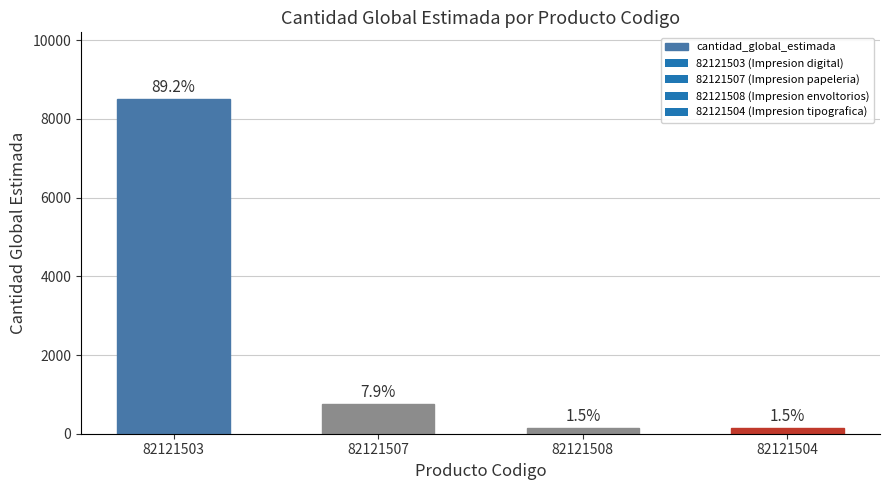

The value at 82121507 is 750. True or false?

True